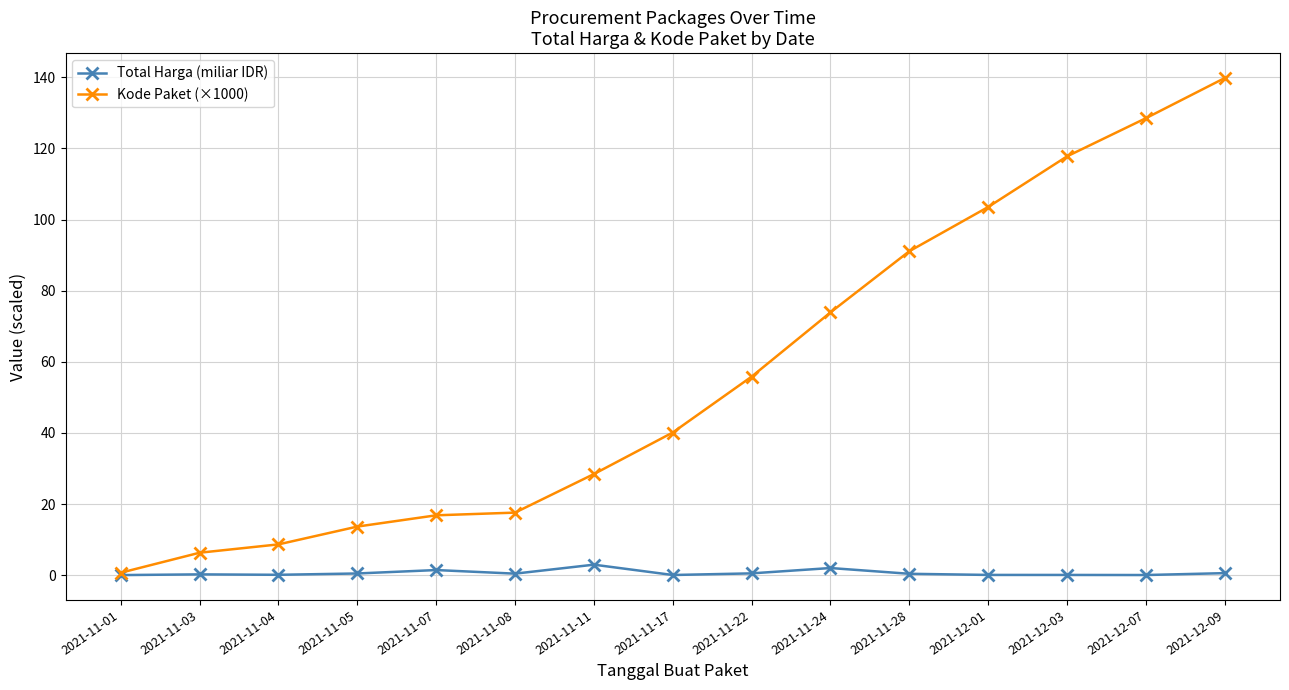

What is the label of the 15th point from the right?

2021-11-01